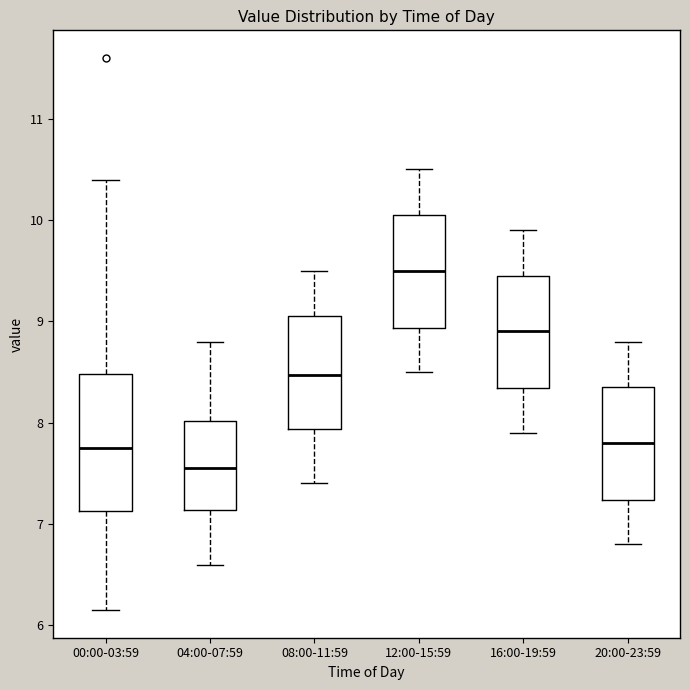

Reading left to right, read every box against the y-axis: the position of its median line, the range the box covers, and the ends of its whiskers. The values are not printed on the chart, so give them approximately, as read against the axis.

00:00-03:59: median 7.8, box 7.1 to 8.5, whiskers 6.2 to 10.4
04:00-07:59: median 7.6, box 7.1 to 8.0, whiskers 6.6 to 8.8
08:00-11:59: median 8.5, box 7.9 to 9.1, whiskers 7.4 to 9.5
12:00-15:59: median 9.5, box 8.9 to 10.1, whiskers 8.5 to 10.5
16:00-19:59: median 8.9, box 8.3 to 9.5, whiskers 7.9 to 9.9
20:00-23:59: median 7.8, box 7.2 to 8.4, whiskers 6.8 to 8.8